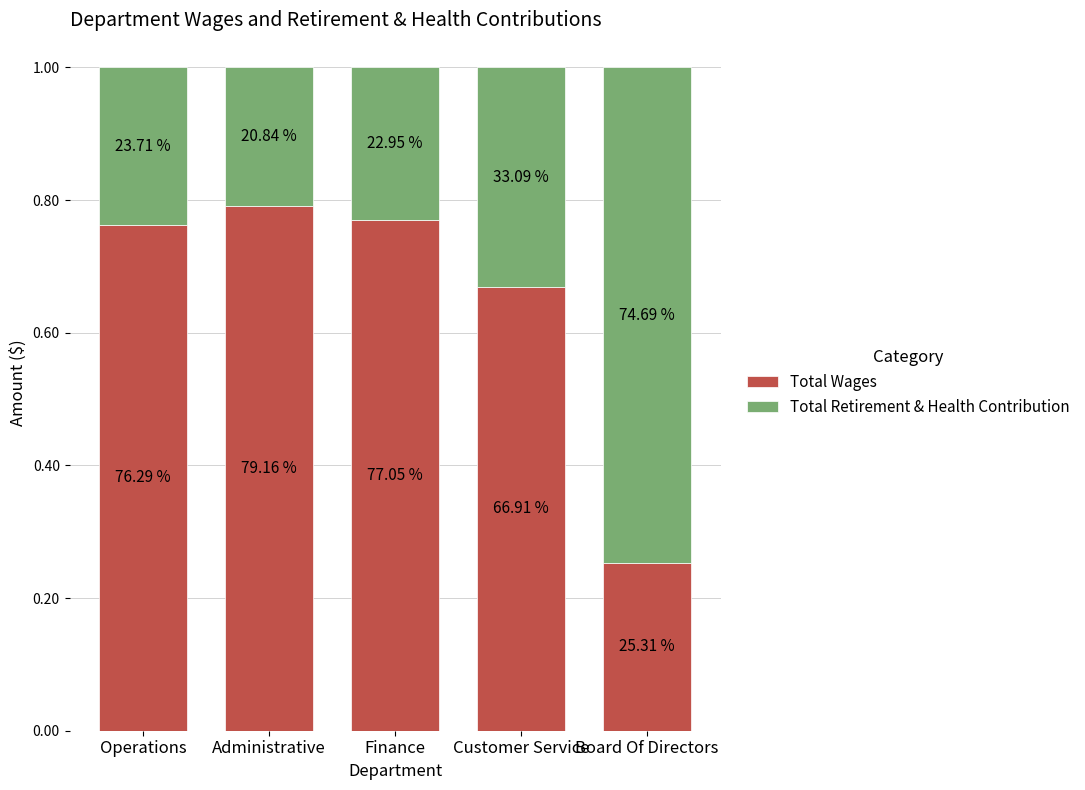

Which series changed the most between Administrative and Finance?

Total Retirement & Health Contribution